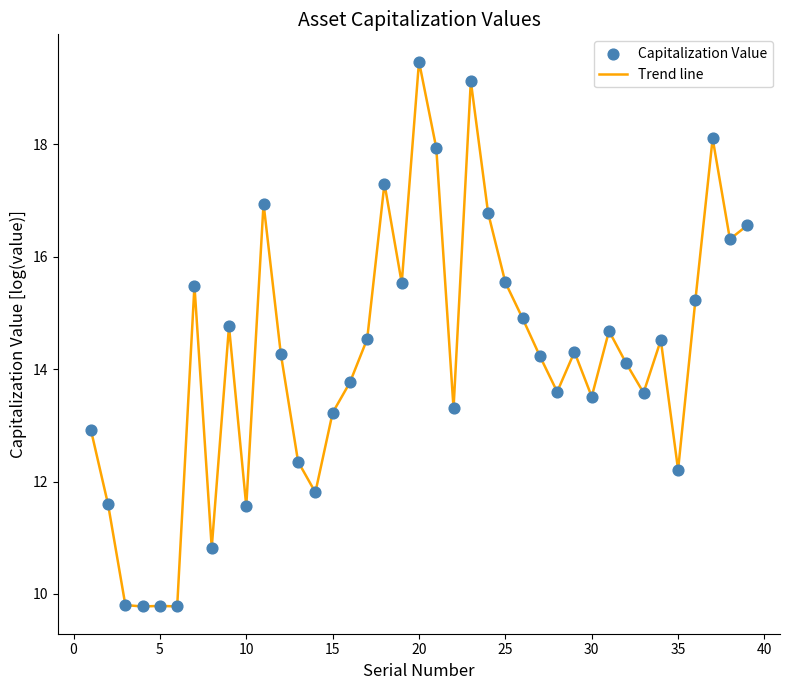

What is the smallest value displayed?

9.8